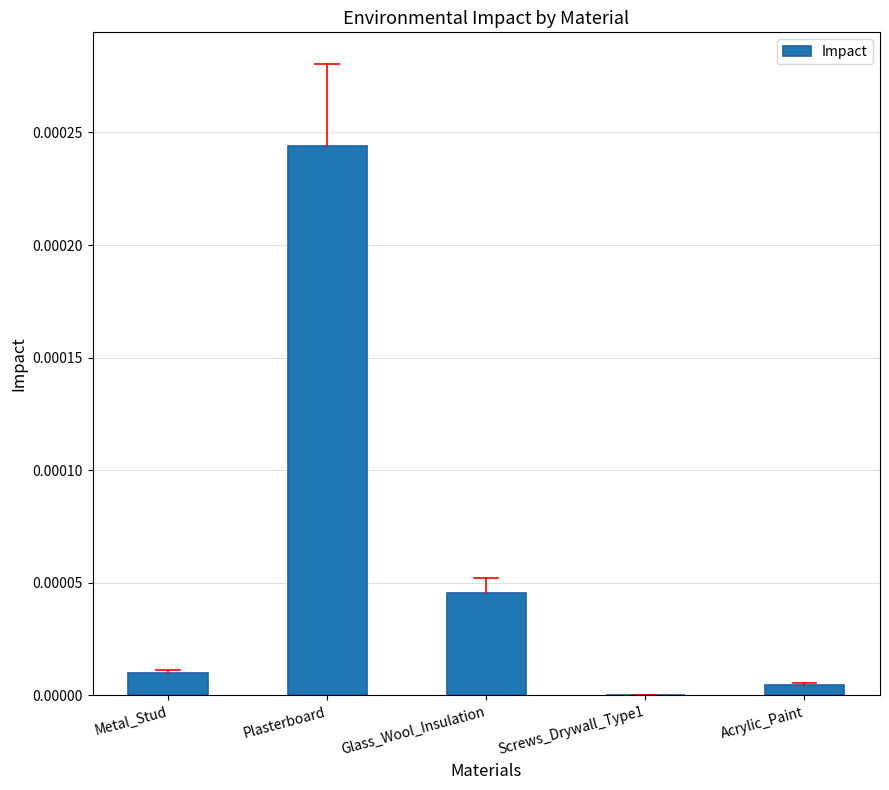

Are the bars horizontal?

No